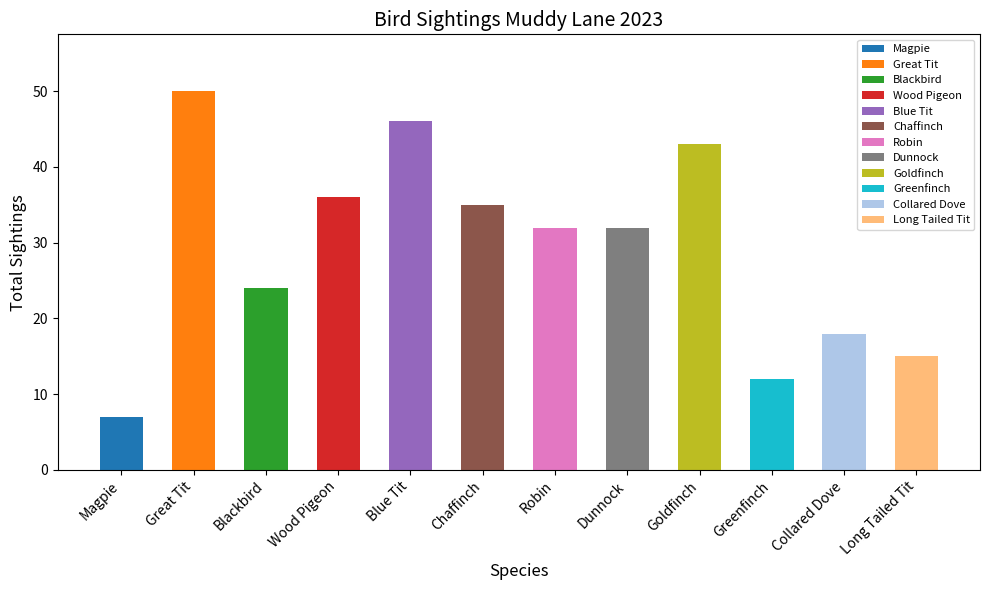

What is the label of the 12th bar from the right?

Magpie